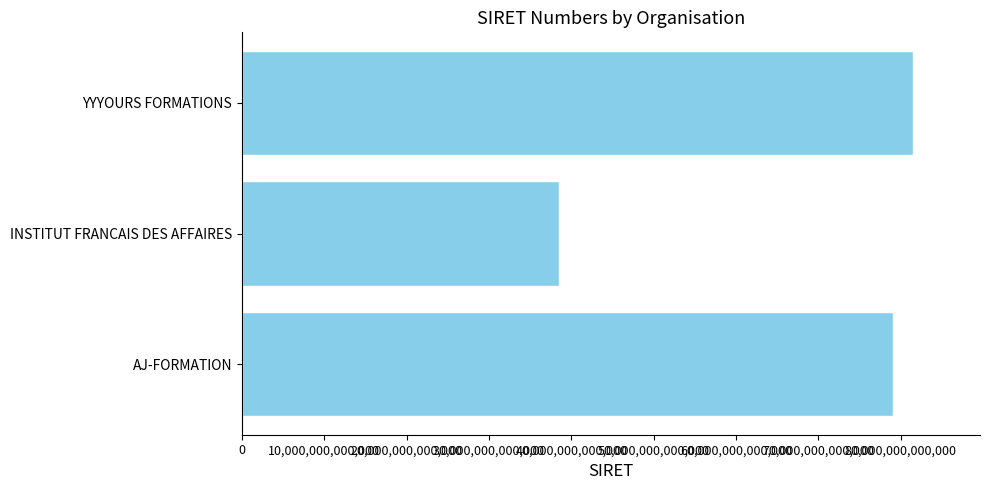

List the labels in order of value, largest first.

YYYOURS FORMATIONS, AJ-FORMATION, INSTITUT FRANCAIS DES AFFAIRES